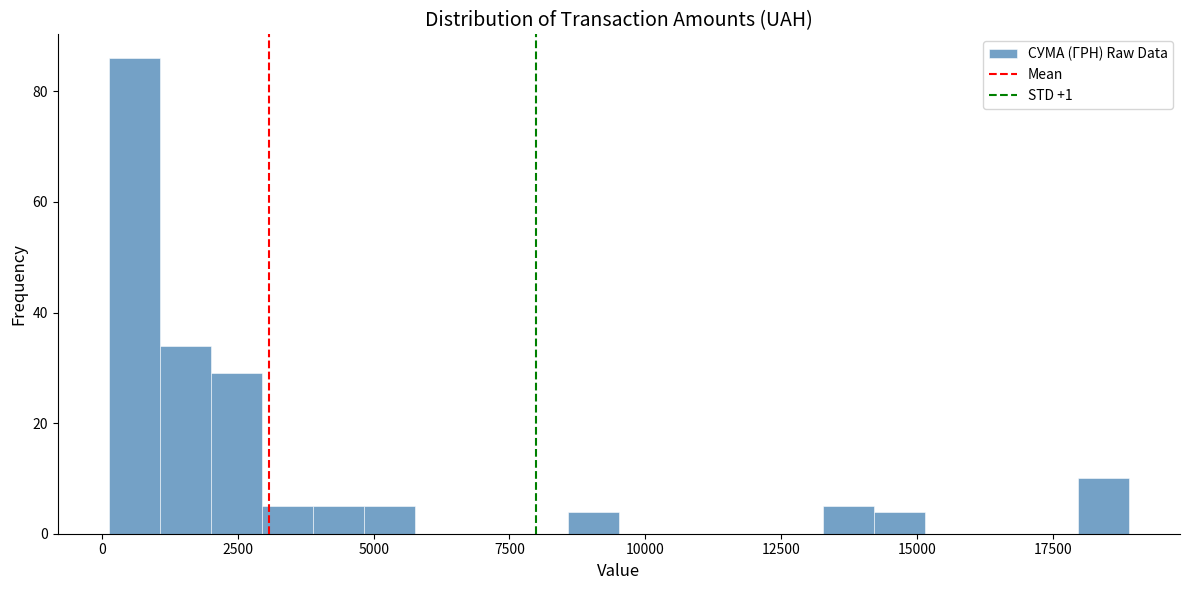

Read against the x-axis, roughly where is the centre of the tallest bar?

500